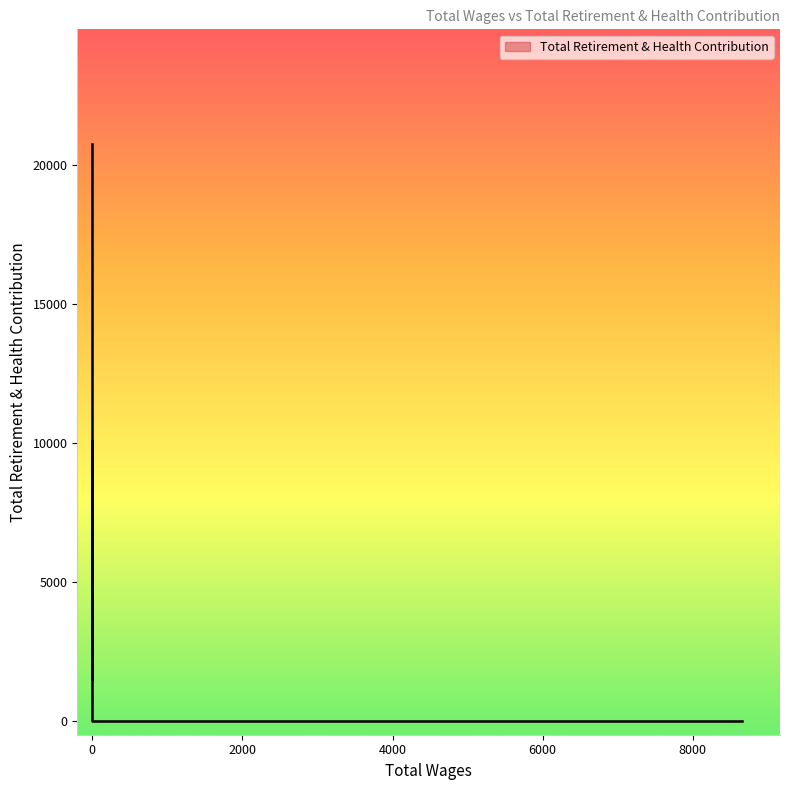

Where is the first local minimum?

17